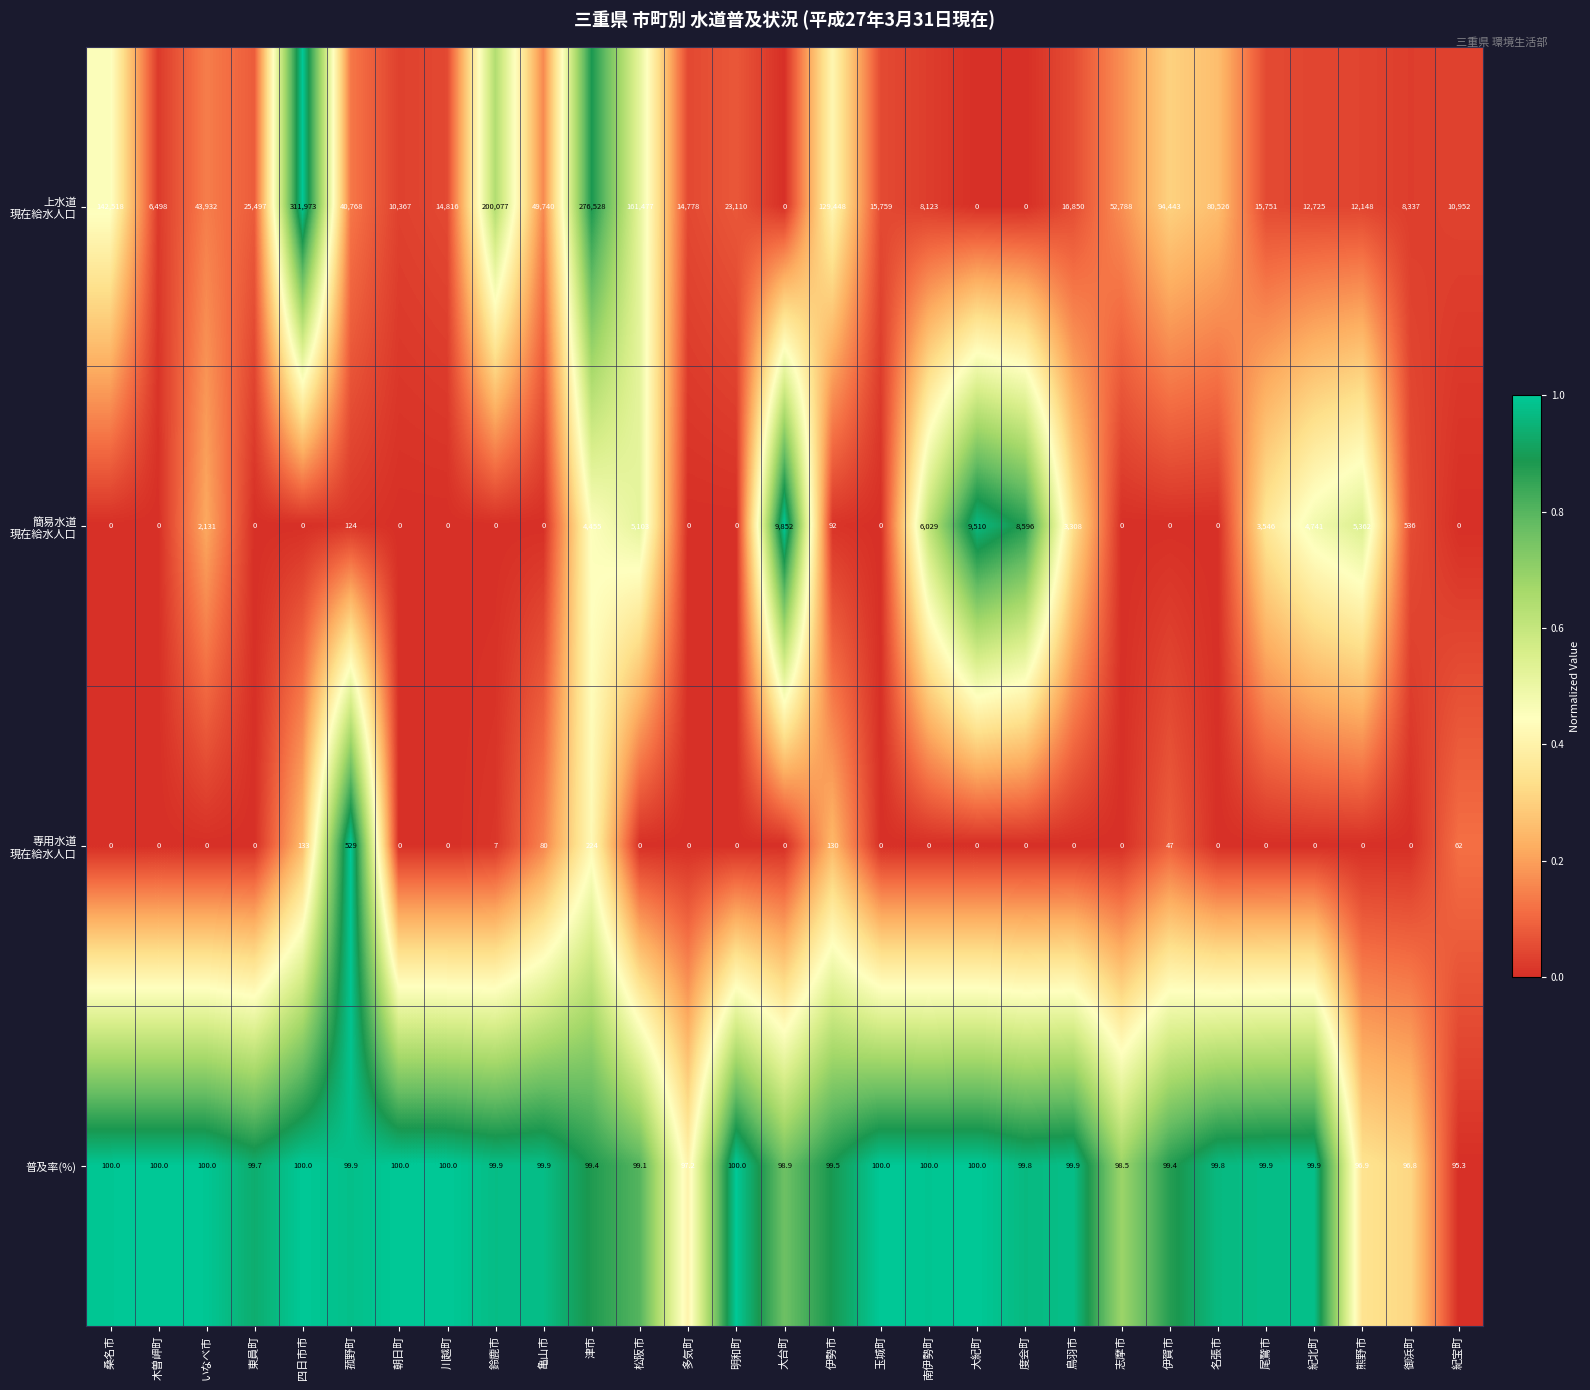

What is the spread (max minus min) of values at 名張市?

80526.0